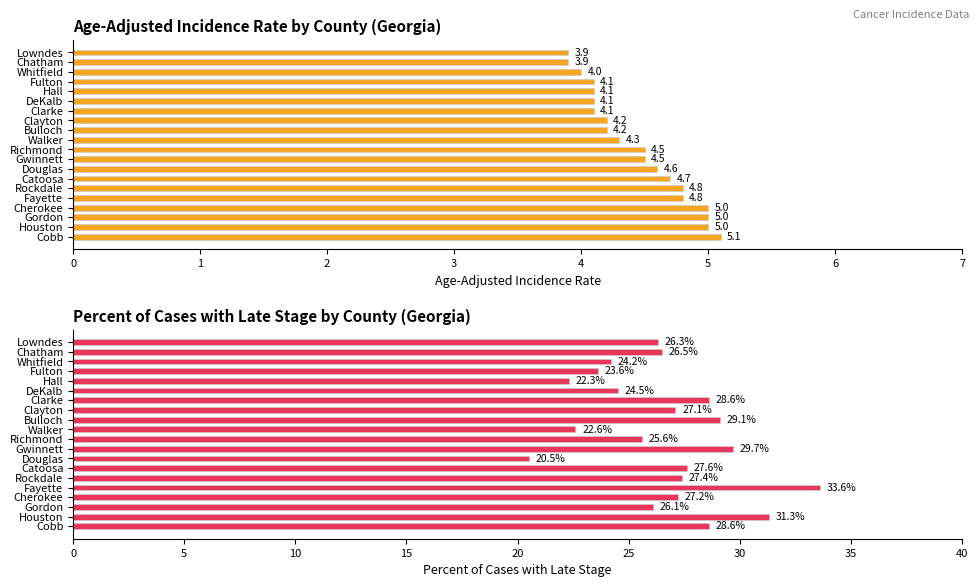

Are the bars grouped side by side (vs. stacked)?

Yes